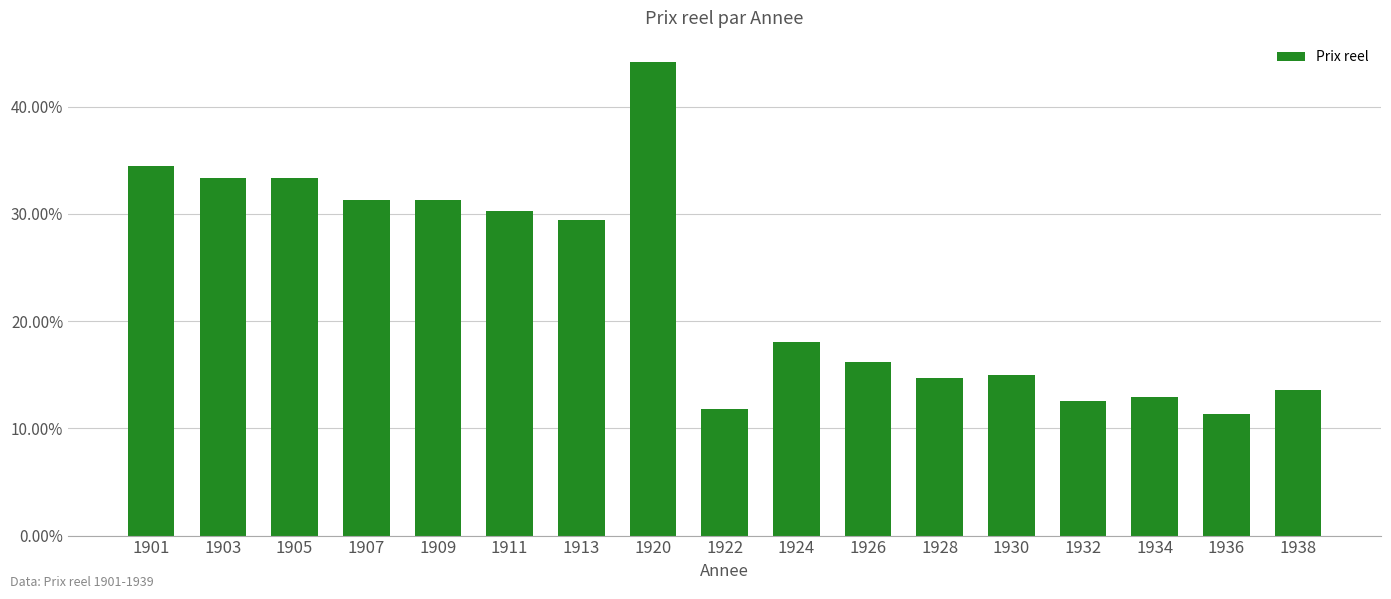

What is the sum of all values?

3.9